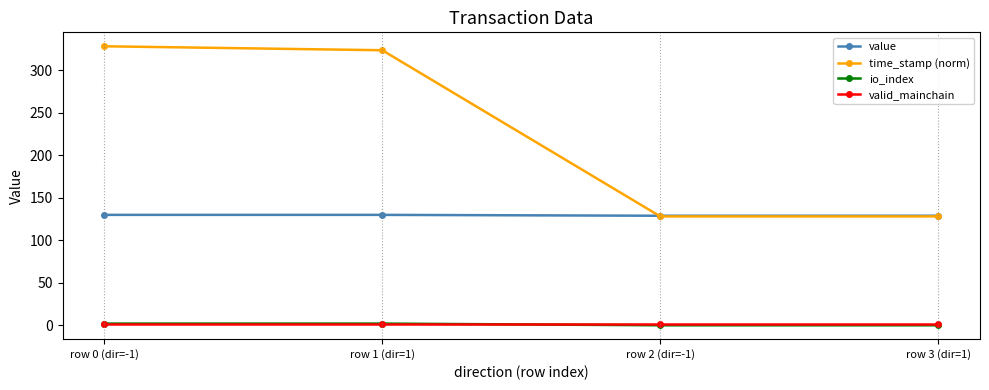

Which series has the largest total across all categories?

time_stamp (norm)